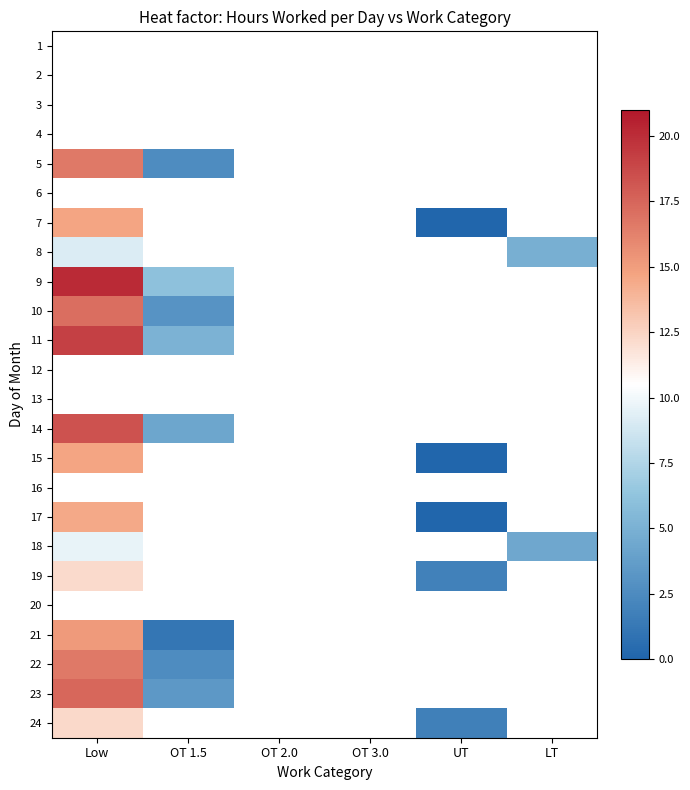

Is the value of 1 at Low greater than the value of 23 at OT 1.5?

No